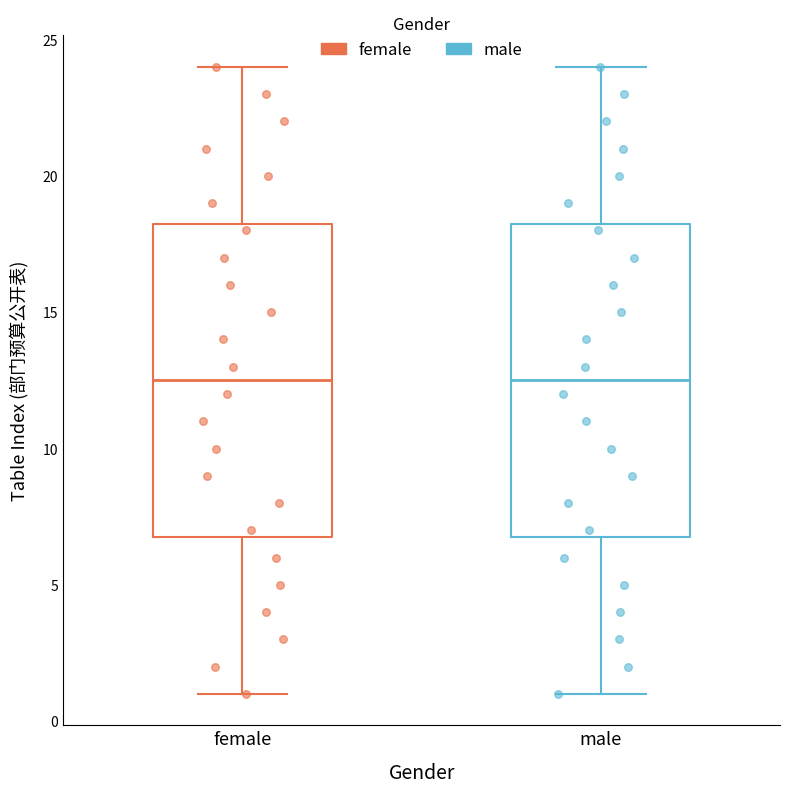

Where does the lower whisker of the box for female end on the y-axis? The values are not printed on the chart, so give them approximately, as read against the axis.

1.0